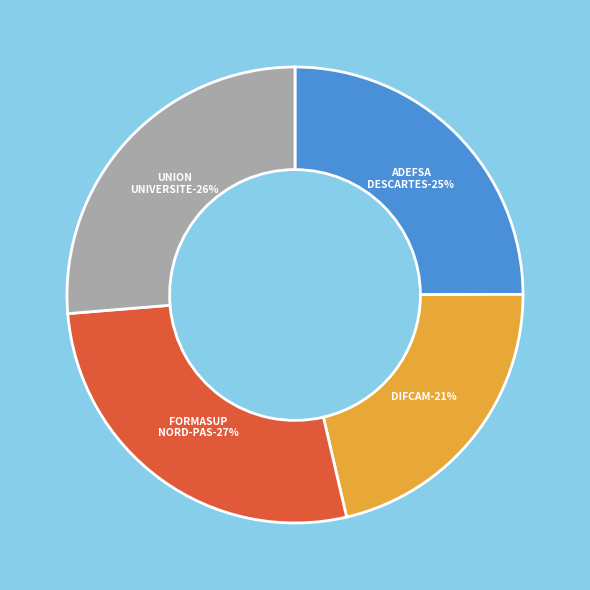

To the nearest percent, what portion does ADEFSA CTRE FORMAT APPRENTIS DESCARTES represent?

25%